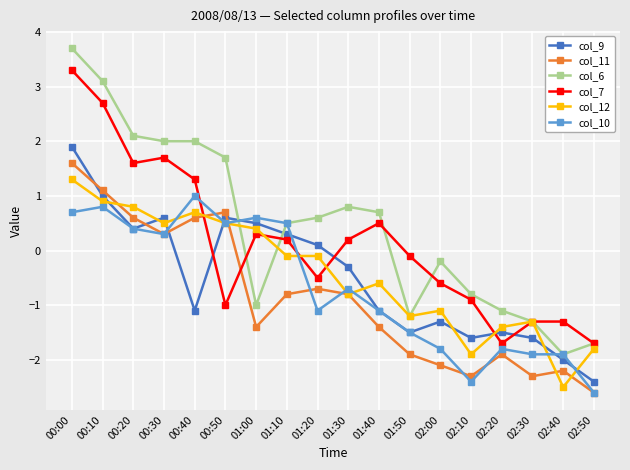

At which category is the sum across all series the highest?

00:00